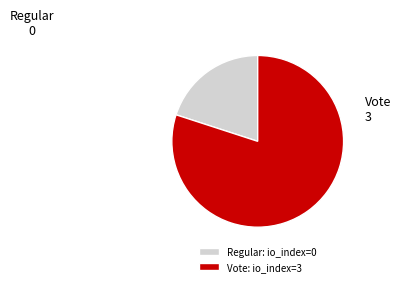

Rank the categories by value from lowest to highest.

Regular, Vote